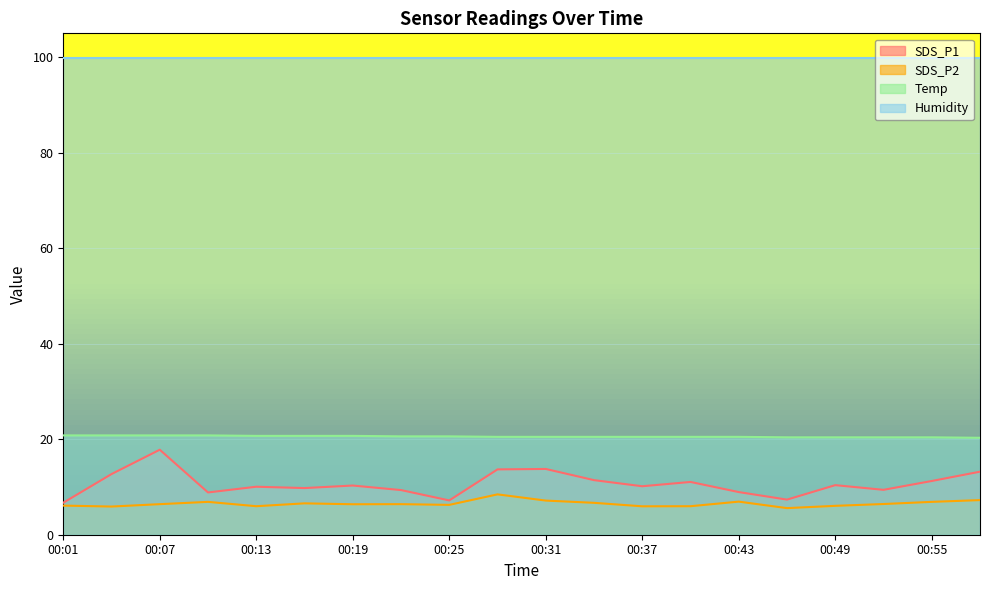

Reading left to right, extract all data points from this chart.

SDS_P1: 6.7	12.7	17.8	8.8	10.1	9.8	10.3	9.3	7.2	13.7	13.8	11.4	10.2	11.1	8.9	7.3	10.4	9.4	11.2	13.2
SDS_P2: 6.1	5.9	6.4	6.9	6.0	6.6	6.4	6.4	6.2	8.4	7.2	6.7	6.0	6.0	6.9	5.6	6.0	6.4	6.9	7.2
Temp: 20.8	20.8	20.8	20.8	20.7	20.7	20.7	20.6	20.6	20.5	20.5	20.5	20.5	20.5	20.5	20.4	20.4	20.4	20.4	20.3